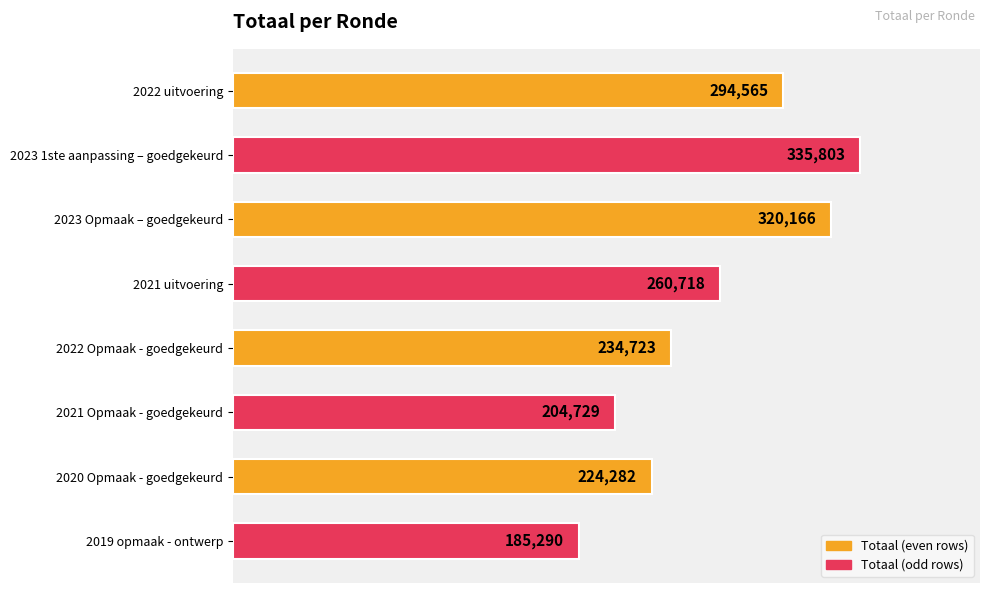

True or false: the data shows 370458 at 2020 Opmaak - goedgekeurd.

False